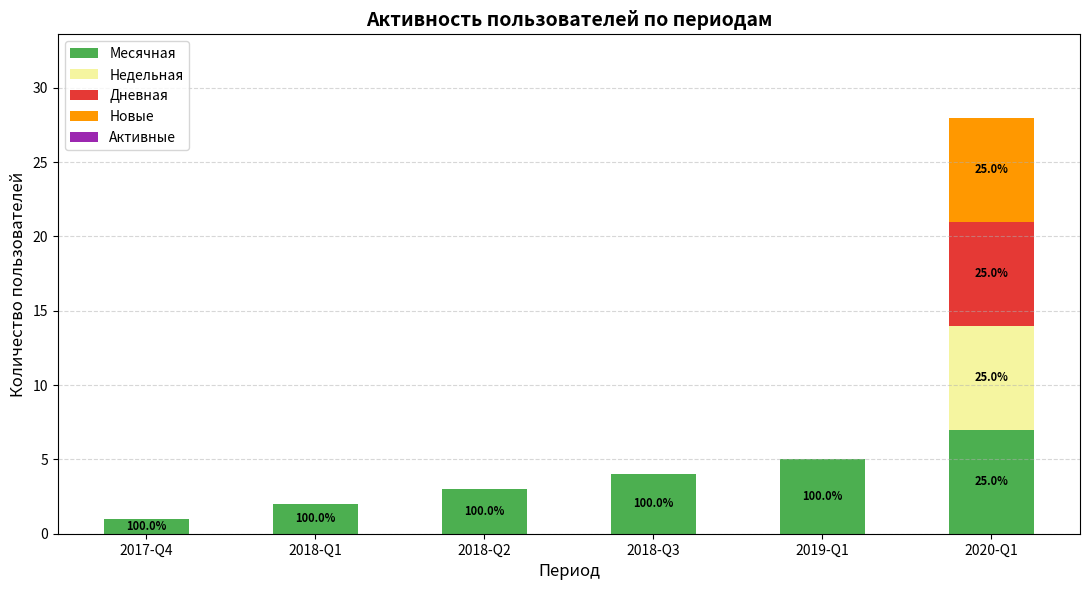

At which label does Месячная reach its peak?

2020-Q1